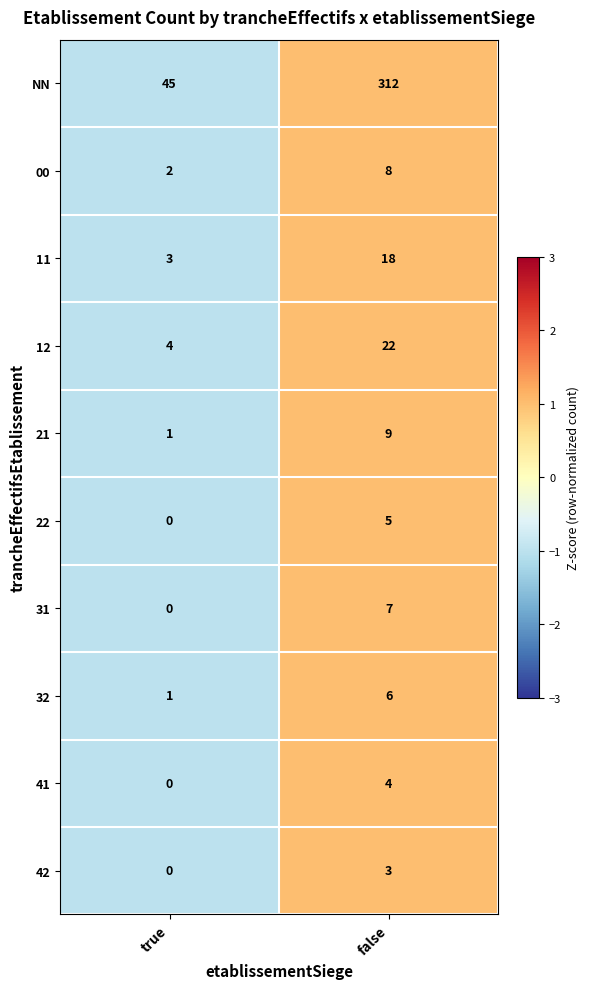

Reading left to right, list all the values displayed in this chart.

NN: 45	312
00: 2	8
11: 3	18
12: 4	22
21: 1	9
22: 0	5
31: 0	7
32: 1	6
41: 0	4
42: 0	3